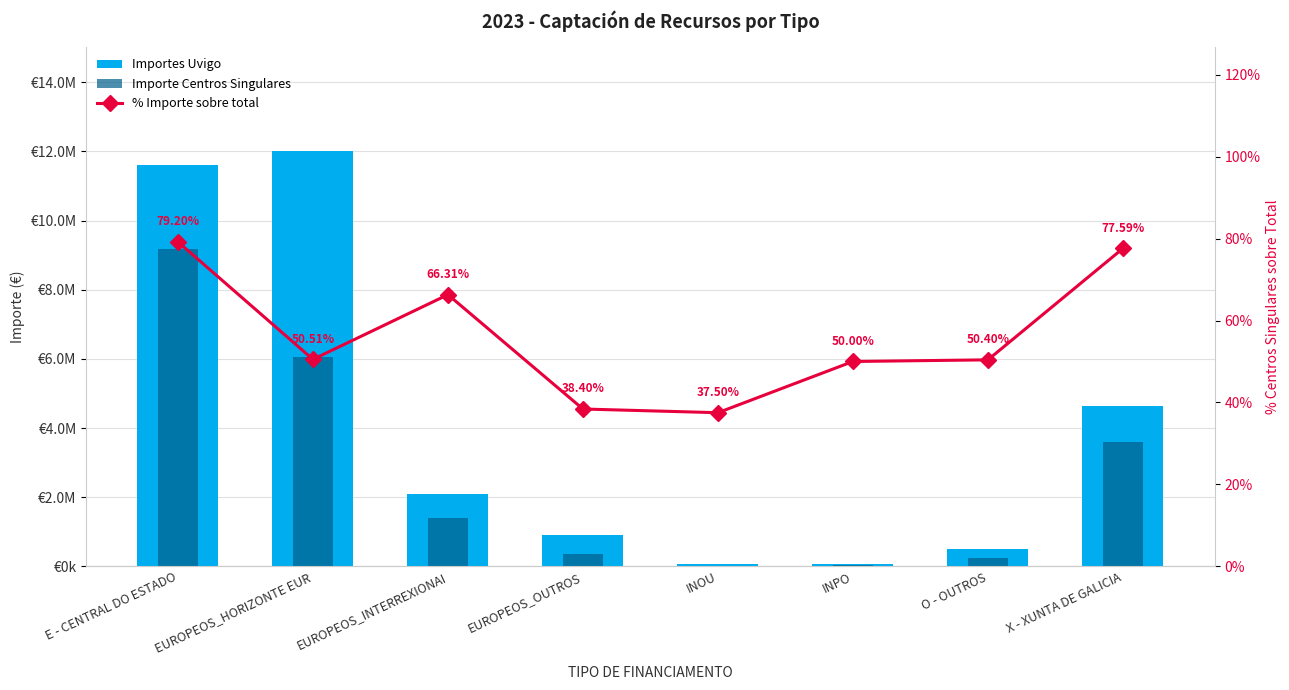

What is the difference between the % Importe sobre total values at X - XUNTA DE GALICIA and EUROPEOS_HORIZONTE EUR?

27.1